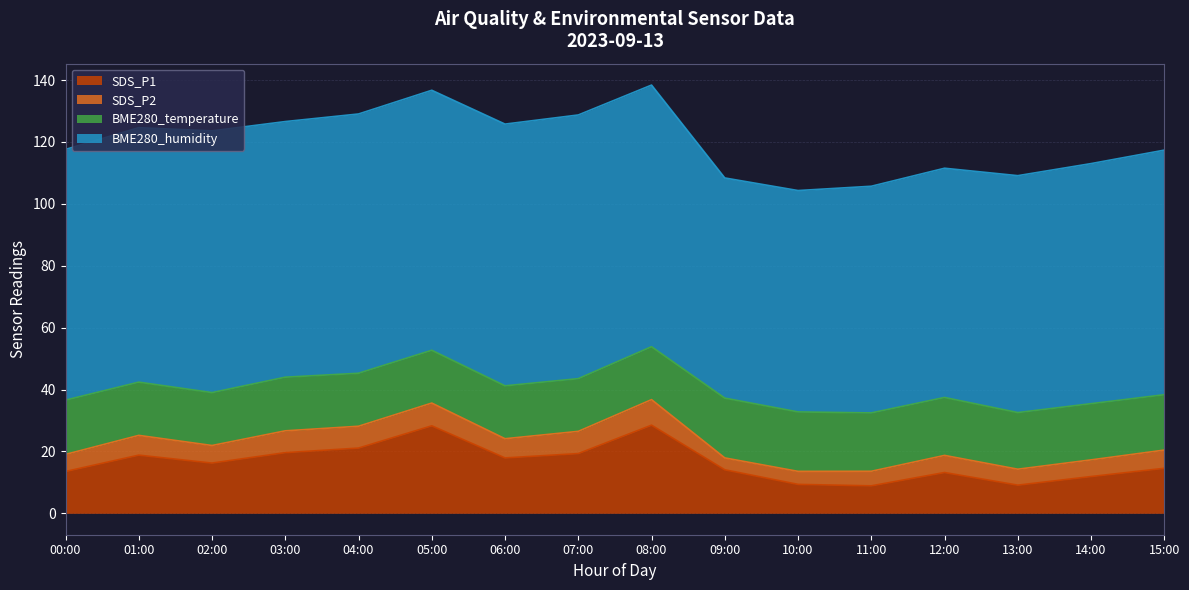

Does the chart display data point markers on the line(s)?

No